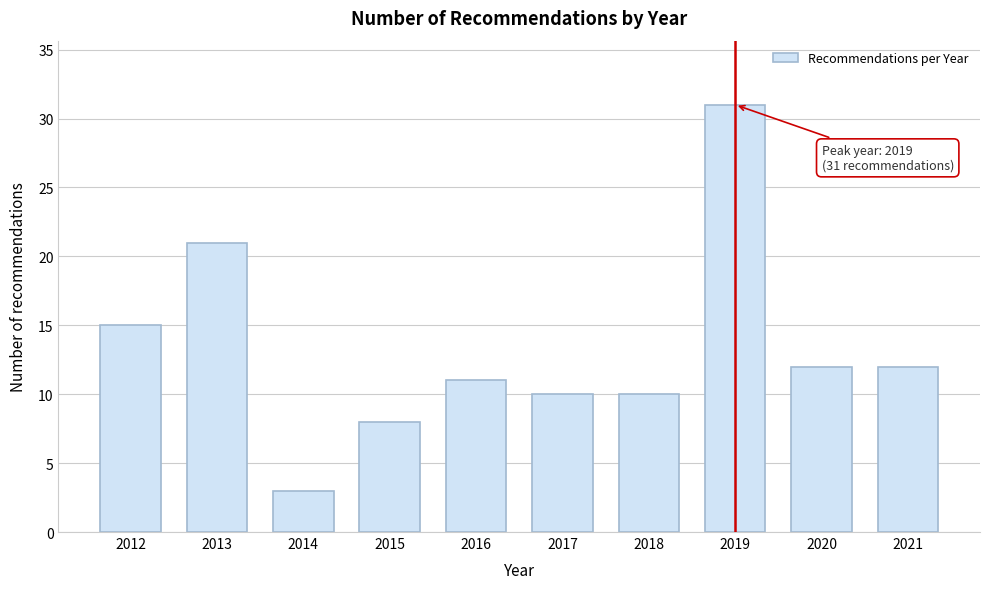

Reading left to right, list all the values displayed in this chart.

2012=15	2013=21	2014=3	2015=8	2016=11	2017=10	2018=10	2019=31	2020=12	2021=12